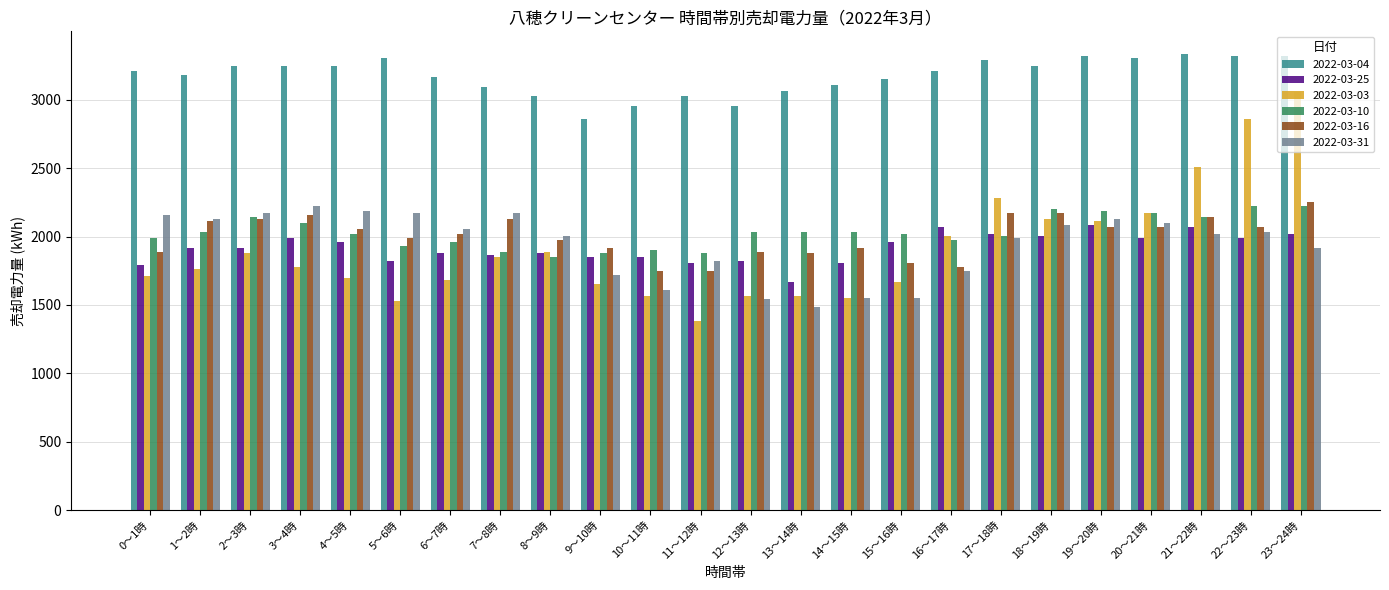

What is the sum of all 2022-03-31 values?

46564